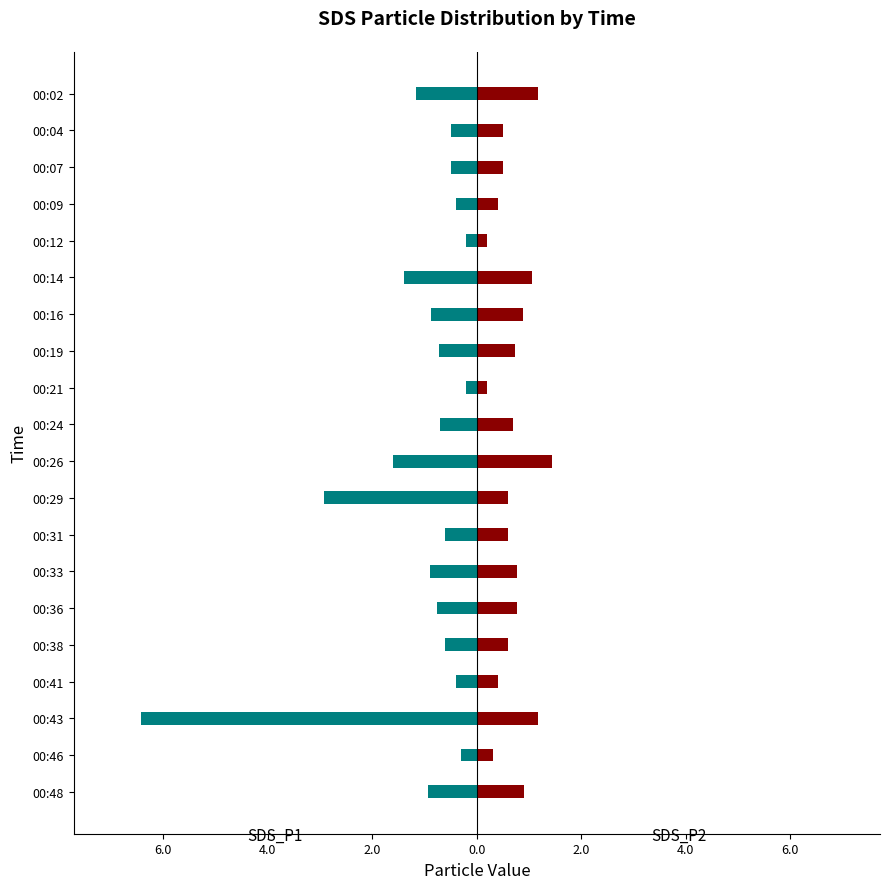

Reading right to left, list all the values displayed in this chart.

SDS_P1: -0.9	-0.3	-6.4	-0.4	-0.6	-0.8	-0.9	-0.6	-2.9	-1.6	-0.7	-0.2	-0.7	-0.9	-1.4	-0.2	-0.4	-0.5	-0.5	-1.2
SDS_P2: 0.9	0.3	1.2	0.4	0.6	0.8	0.8	0.6	0.6	1.4	0.7	0.2	0.7	0.9	1.1	0.2	0.4	0.5	0.5	1.2